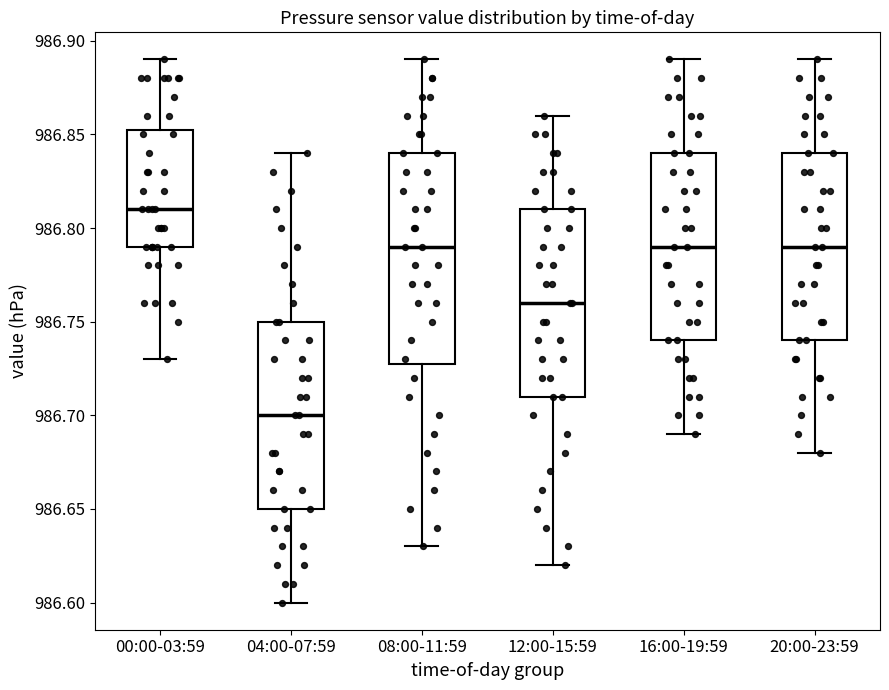

Reading left to right, transcribe this box plot: for each box, give where its median line is, the range the box spans, and where its two whiskers end, as read against the y-axis. The values are not printed on the chart, so give them approximately, as read against the axis.

00:00-03:59: median 986.810, box 986.790 to 986.855, whiskers 986.730 to 986.890
04:00-07:59: median 986.700, box 986.650 to 986.750, whiskers 986.600 to 986.840
08:00-11:59: median 986.790, box 986.730 to 986.840, whiskers 986.630 to 986.890
12:00-15:59: median 986.760, box 986.710 to 986.810, whiskers 986.620 to 986.860
16:00-19:59: median 986.790, box 986.740 to 986.840, whiskers 986.690 to 986.890
20:00-23:59: median 986.790, box 986.740 to 986.840, whiskers 986.680 to 986.890